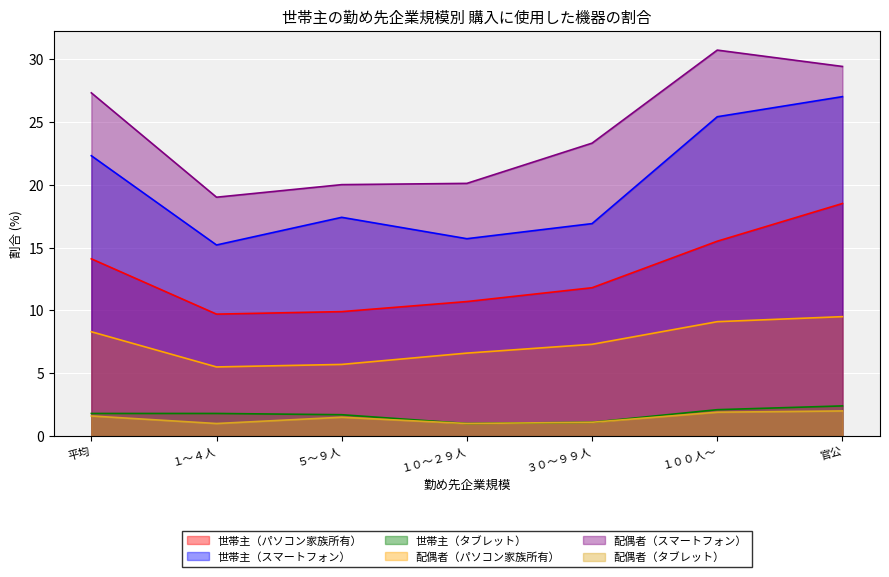

Where is 世帯主（スマートフォン） nearest to the value 21?

平均